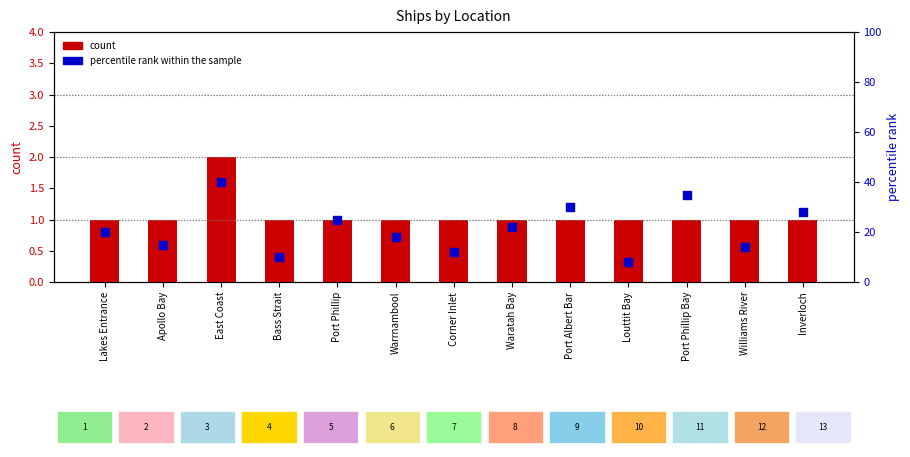

Which series has the widest spread of Y values?

percentile rank within the sample